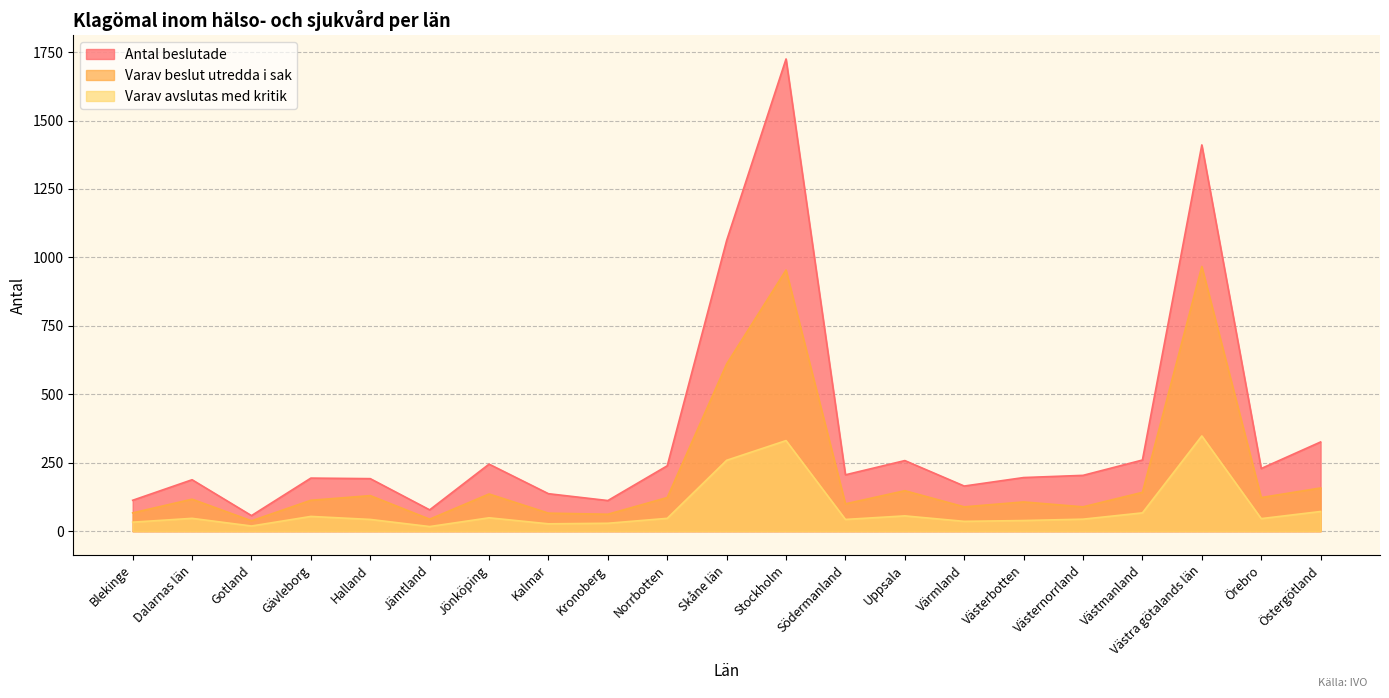

True or false: Varav beslut utredda i sak and Varav avslutas med kritik cross at least once.

False